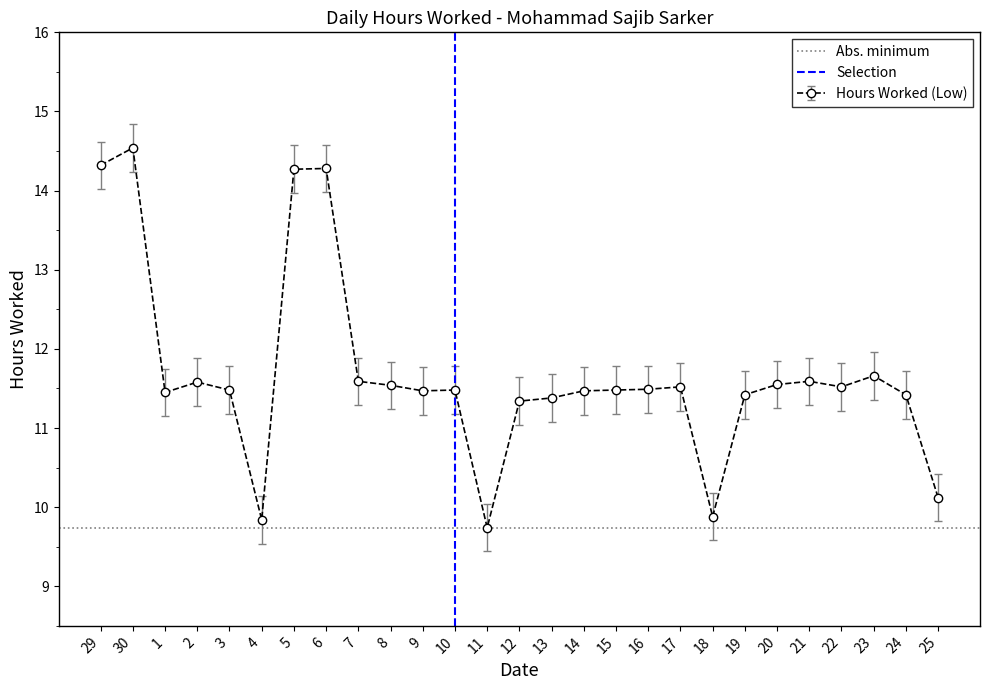

At which label does Hours Worked (Low) reach its peak?

30